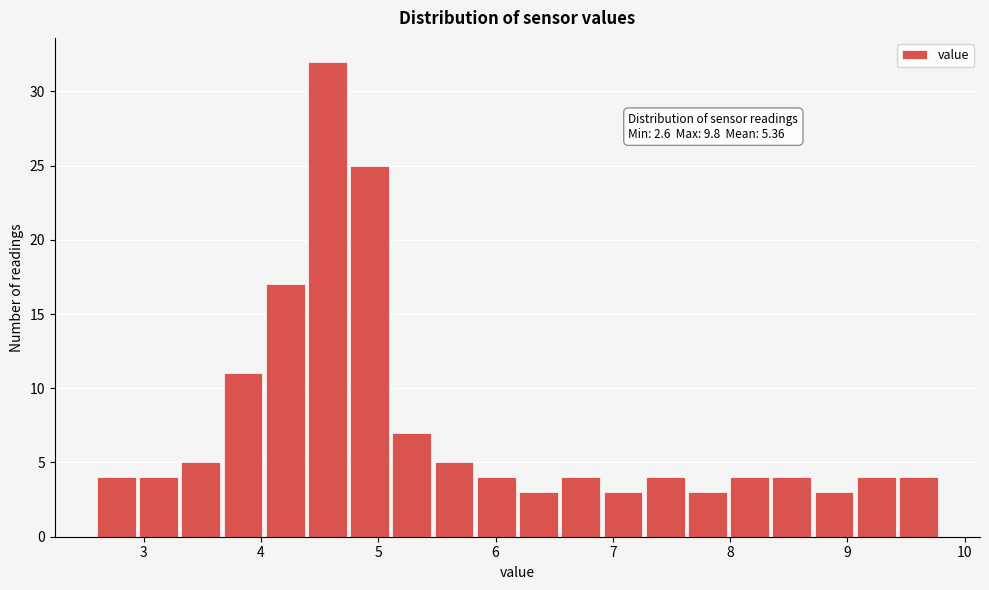

Around what value on the x-axis is the tallest bar? Give the approximate position of its centre, as read against the axis.

4.6